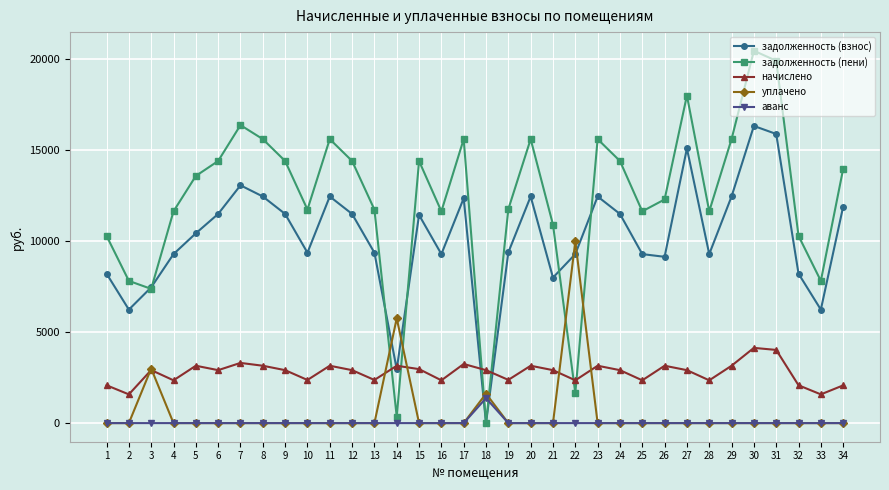

How many data points does each series have?

34